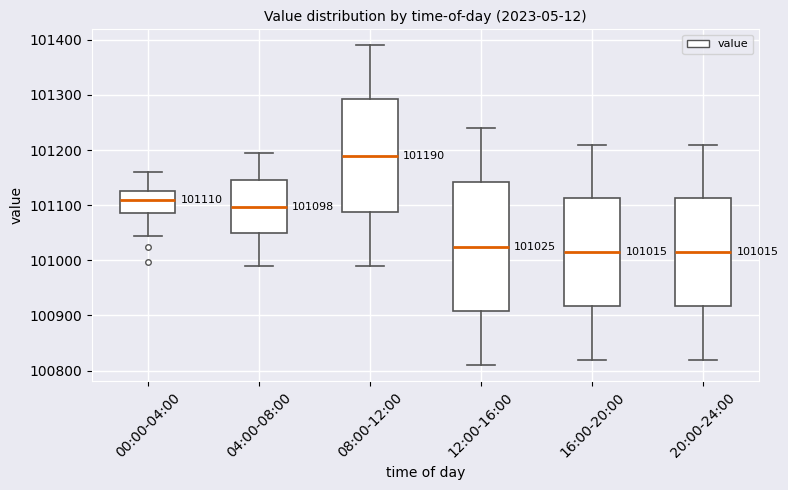

Comparing the boxes themselves (not the whiskers), which one is the tallest?

12:00-16:00